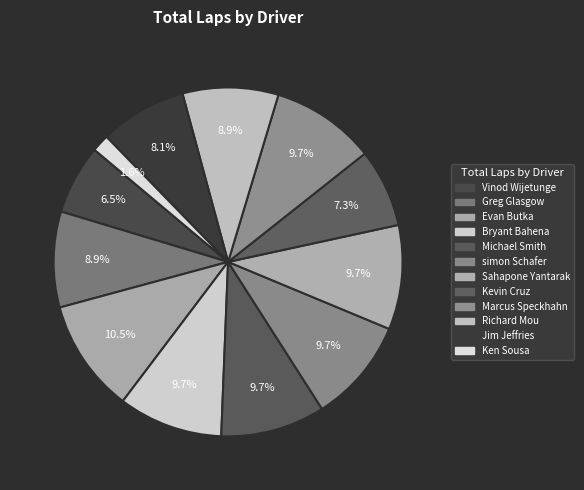

Is there a majority slice in this chart?

No